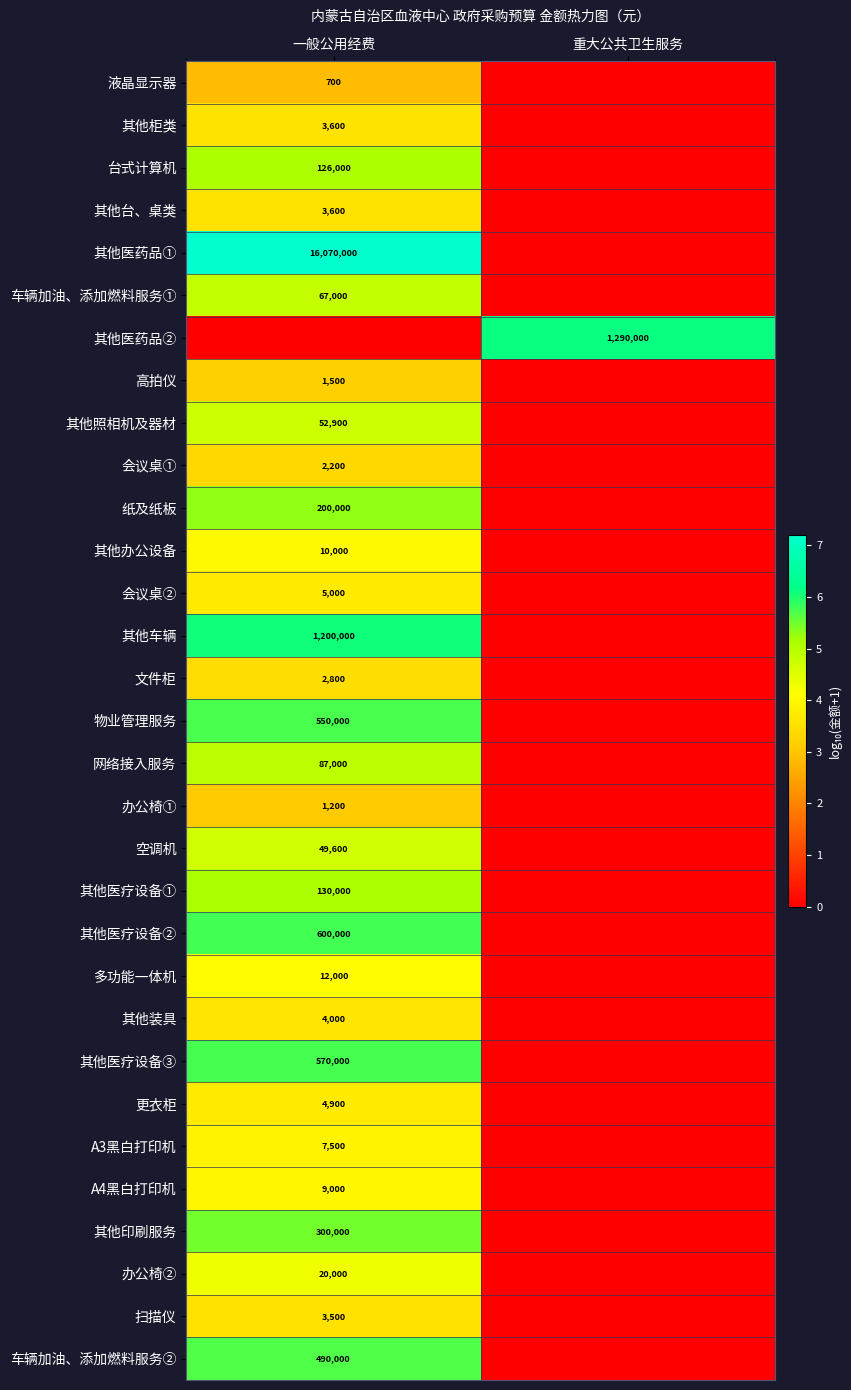

Is it true that 办公椅② equals 20000 at 一般公用经费?

True